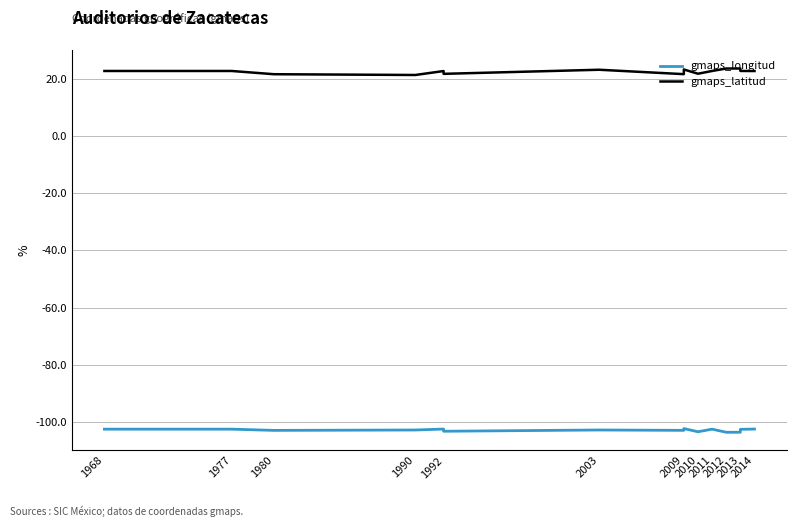

What is the value of the gmaps_latitud point at the 12th from the left?

23.6